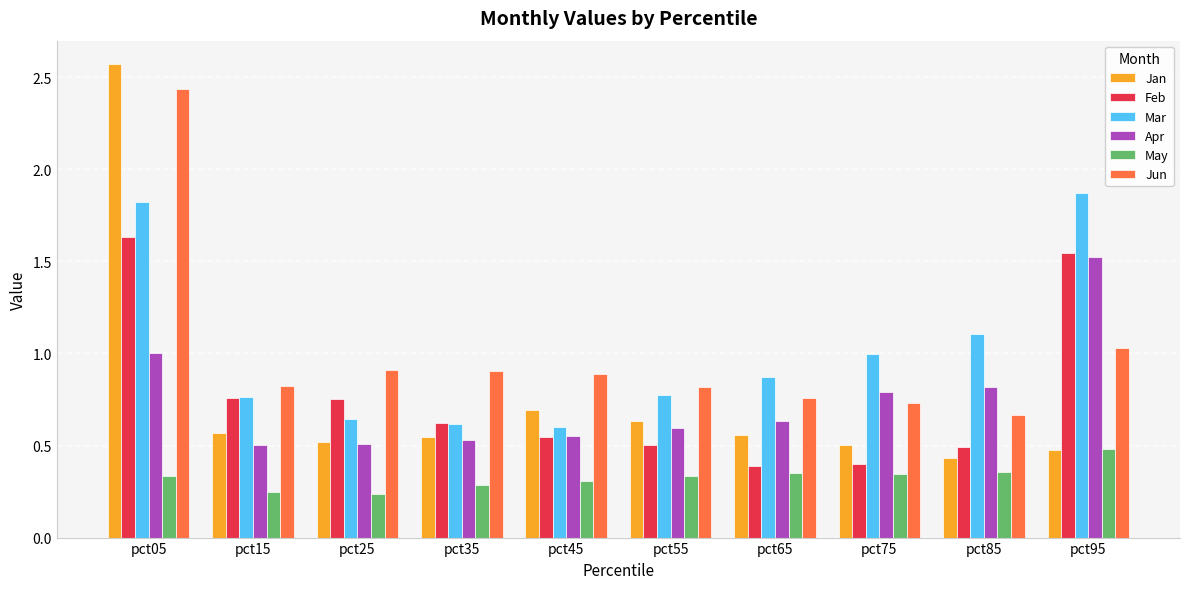

The value of May at pct35 is 0.4. True or false?

False